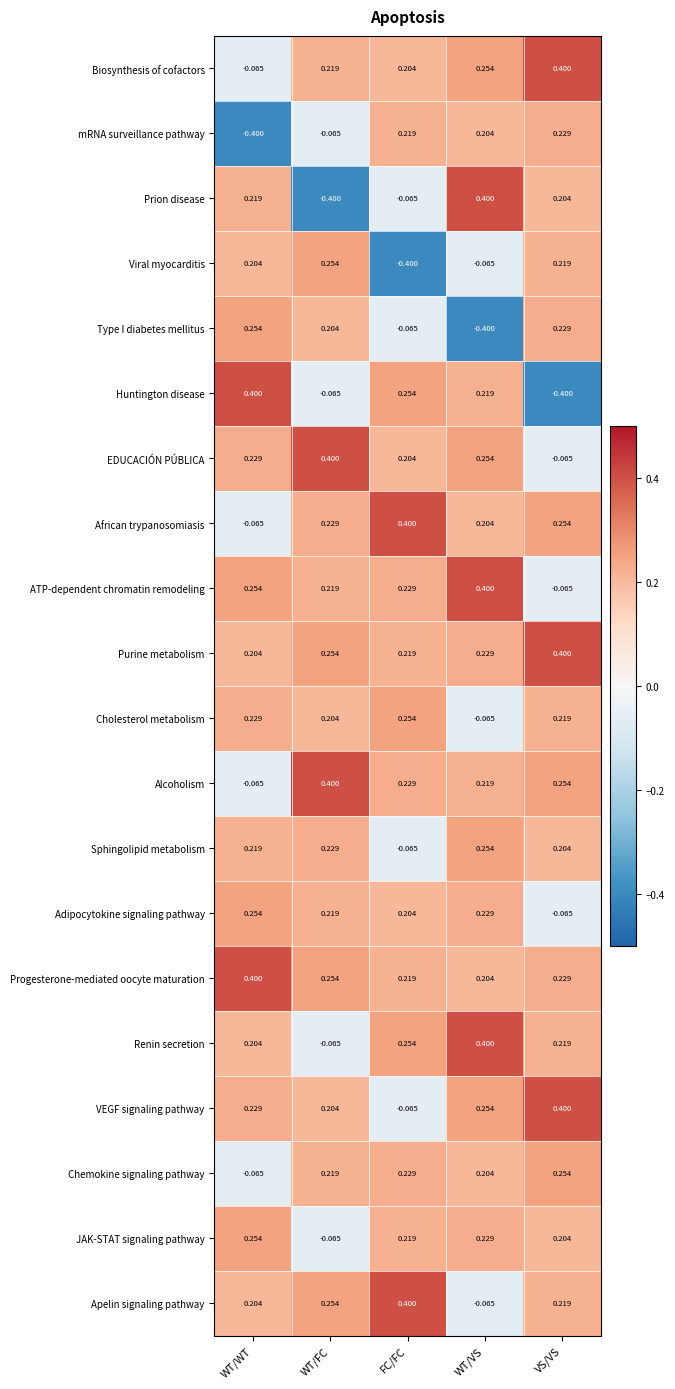

How many categories are shown in the chart?

5